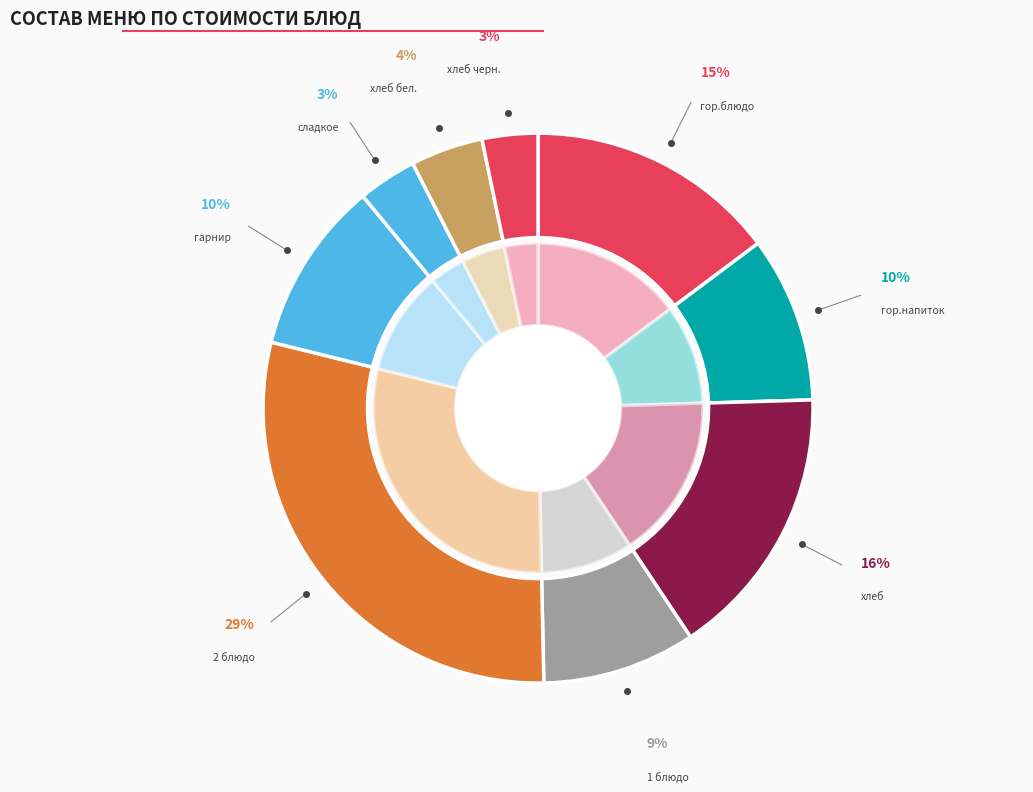

True or false: гор.напиток accounts for 19% of the total.

False